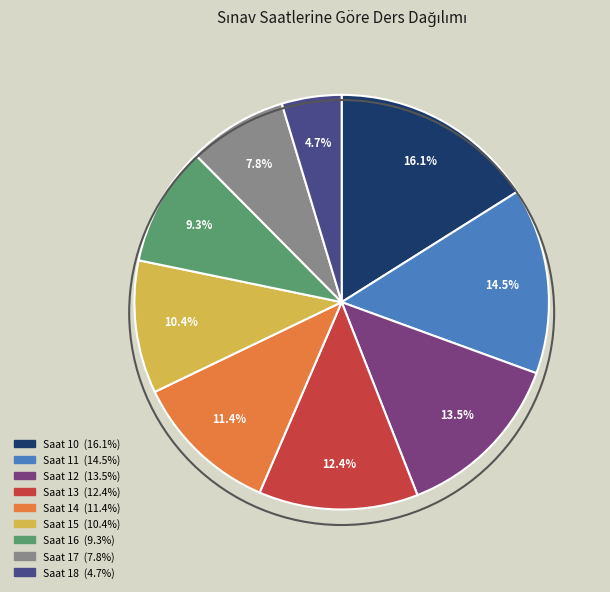

How many slices are in this pie chart?

9